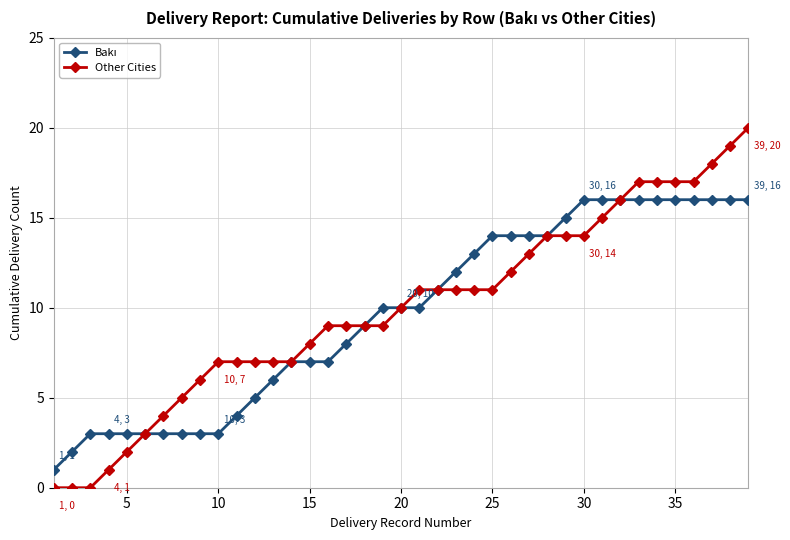

Which series has the widest spread of values?

Other Cities